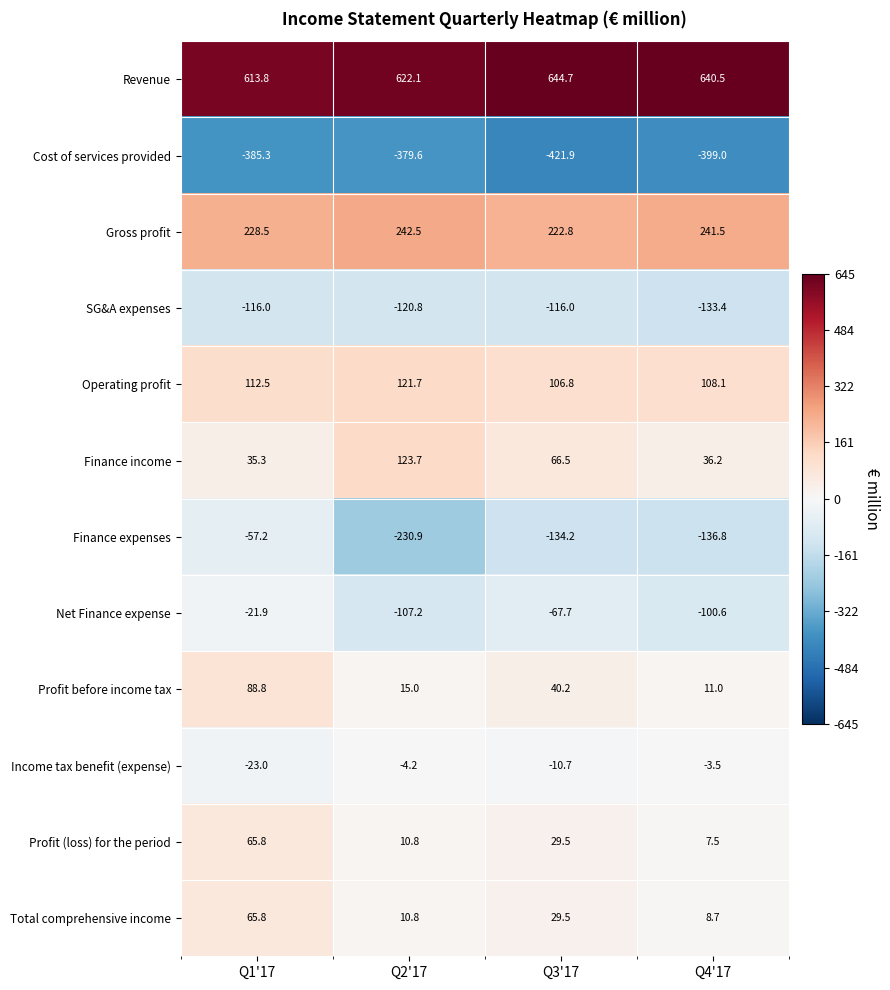

Which label corresponds to the smallest value in the chart?

Q3'17